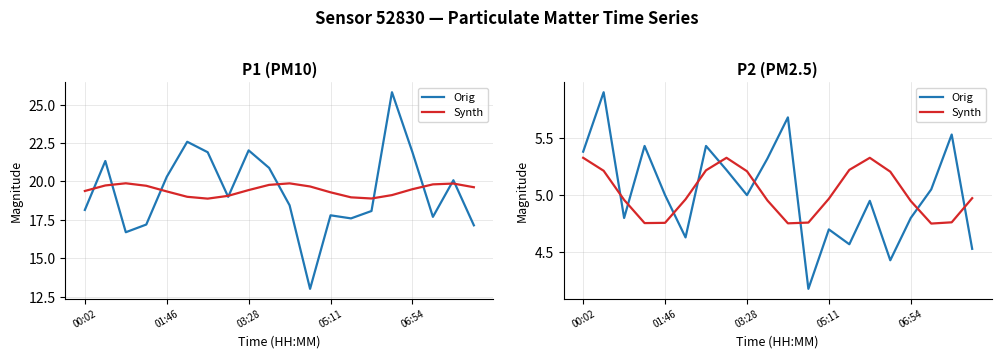

Where is Synth nearest to the value 5?

19